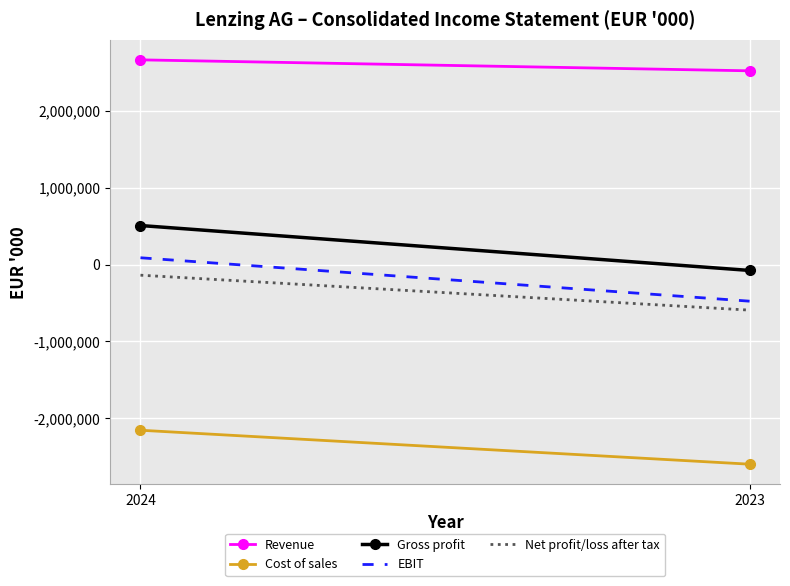

Rank the series at 2024 from lowest to highest value.

Cost of sales, Net profit/loss after tax, EBIT, Gross profit, Revenue